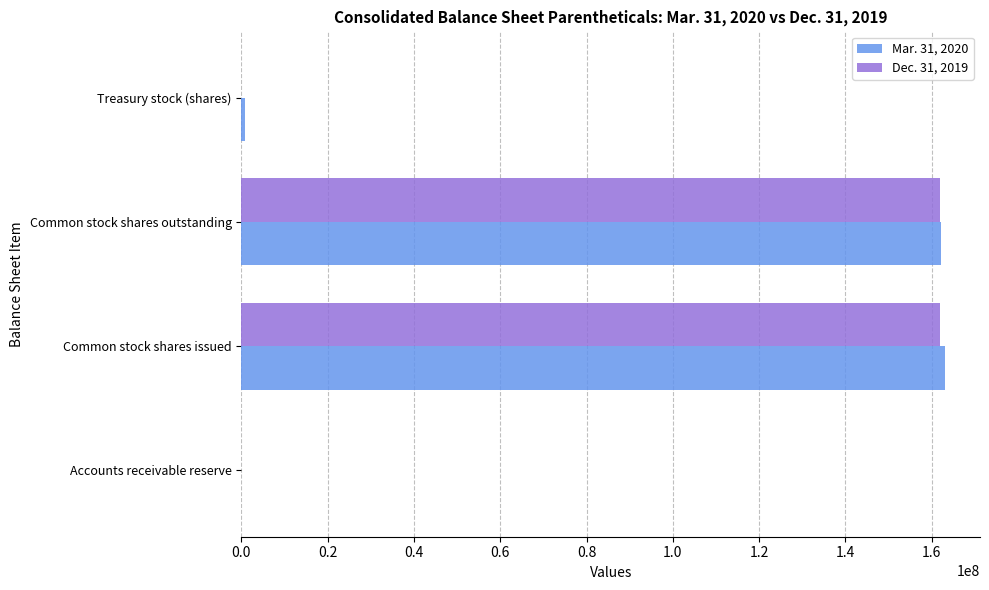

Is the value of Dec. 31, 2019 at Common stock shares issued greater than the value of Mar. 31, 2020 at Accounts receivable reserve?

Yes